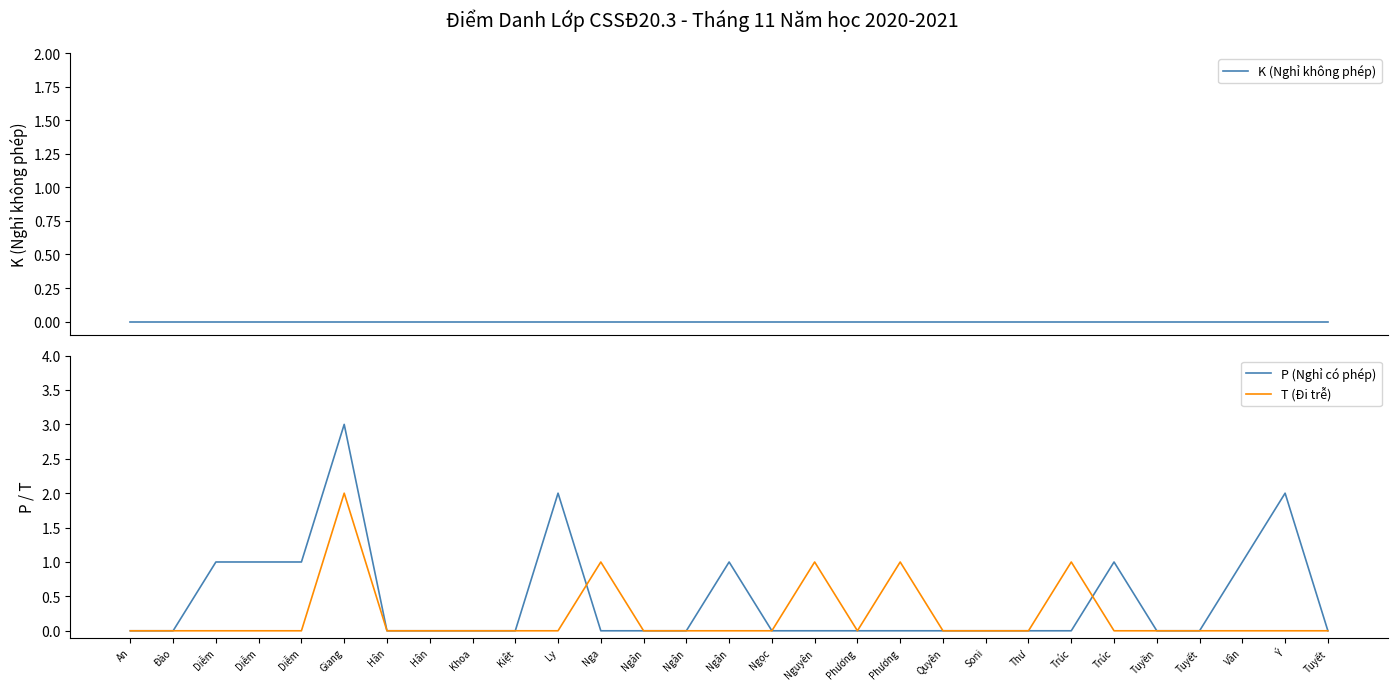

Reading left to right, transcribe all the data shown in this chart.

K (Nghỉ không phép): An=0	Đào=0	Diễm=0	Diễm=0	Diễm=0	Giang=0	Hân=0	Hân=0	Khoa=0	Kiệt=0	Ly=0	Nga=0	Ngân=0	Ngân=0	Ngân=0	Ngọc=0	Nguyên=0	Phương=0	Phương=0	Quyên=0	Soni=0	Thư=0	Trúc=0	Trúc=0	Tuyền=0	Tuyết=0	Vân=0	Ý=0	Tuyết=0
P (Nghỉ có phép): An=0	Đào=0	Diễm=1	Diễm=1	Diễm=1	Giang=3	Hân=0	Hân=0	Khoa=0	Kiệt=0	Ly=2	Nga=0	Ngân=0	Ngân=0	Ngân=1	Ngọc=0	Nguyên=0	Phương=0	Phương=0	Quyên=0	Soni=0	Thư=0	Trúc=0	Trúc=1	Tuyền=0	Tuyết=0	Vân=1	Ý=2	Tuyết=0
T (Đi trễ): An=0	Đào=0	Diễm=0	Diễm=0	Diễm=0	Giang=2	Hân=0	Hân=0	Khoa=0	Kiệt=0	Ly=0	Nga=1	Ngân=0	Ngân=0	Ngân=0	Ngọc=0	Nguyên=1	Phương=0	Phương=1	Quyên=0	Soni=0	Thư=0	Trúc=1	Trúc=0	Tuyền=0	Tuyết=0	Vân=0	Ý=0	Tuyết=0